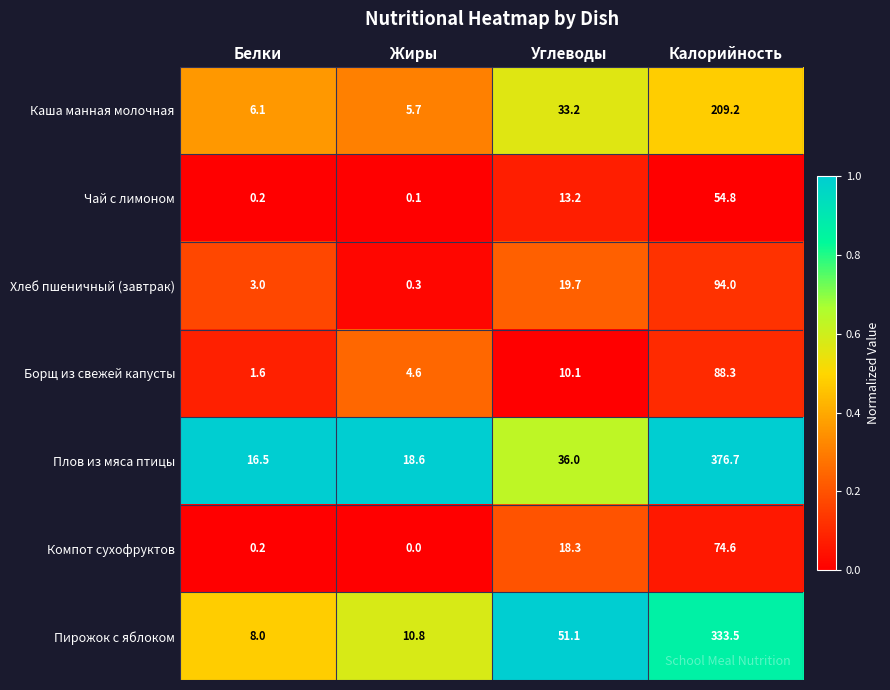

Which series has the largest total across all categories?

Плов из мяса птицы